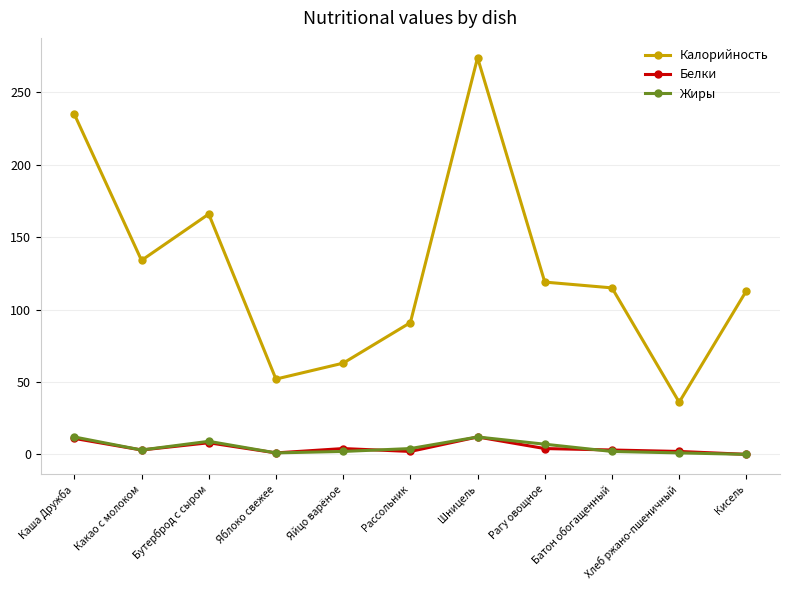

Which series changed the most between Рассольник and Кисель?

Калорийность